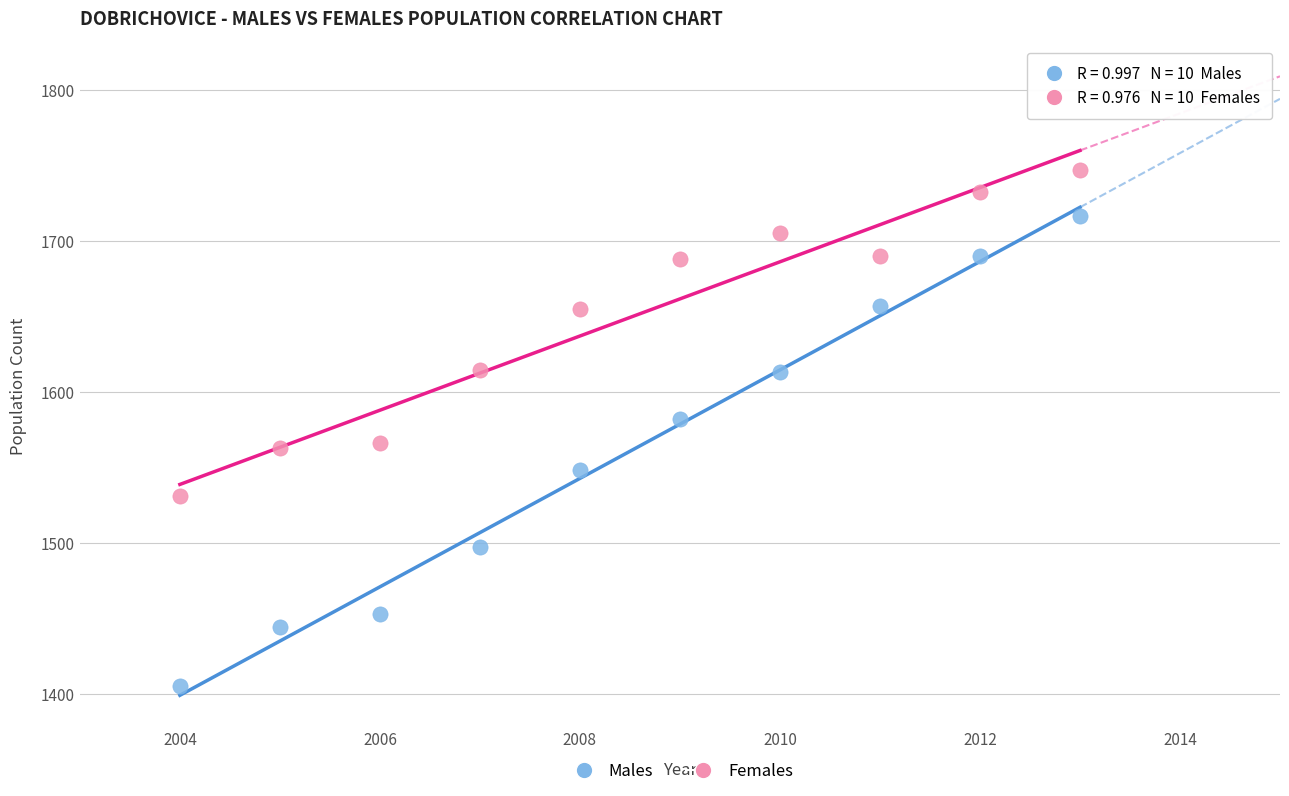

Which series has the widest spread of Y values?

Males